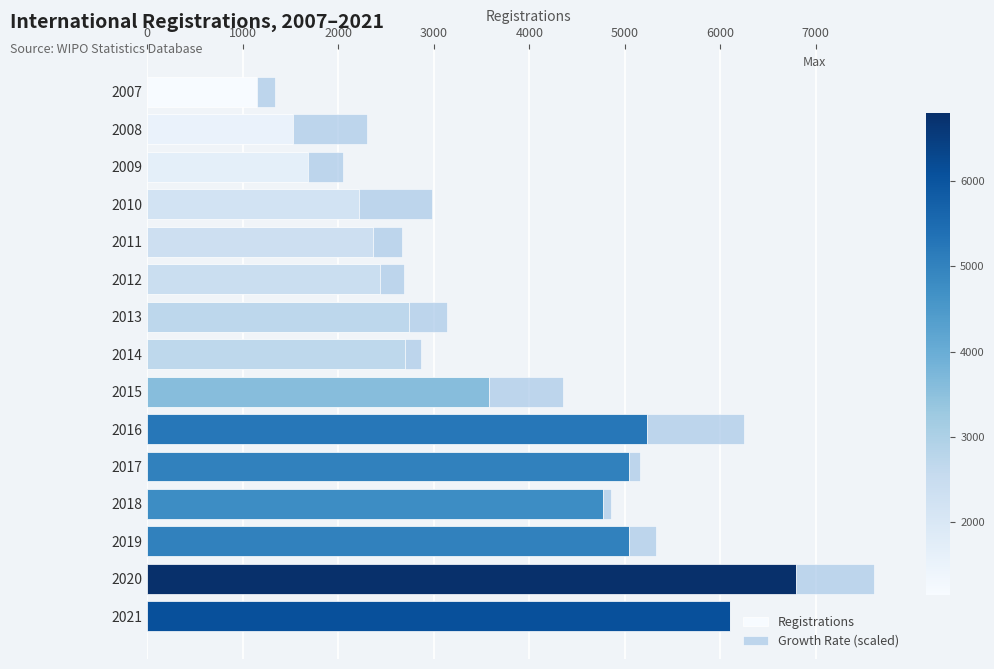

What is the maximum value for Registrations?

6795.0